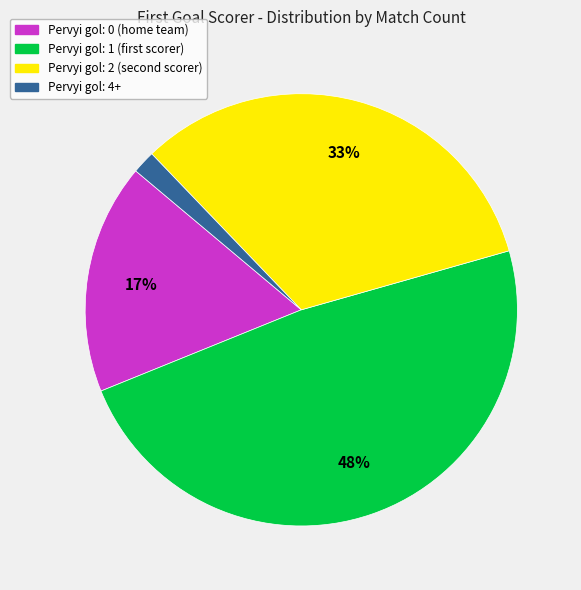

How many slices are in this pie chart?

4